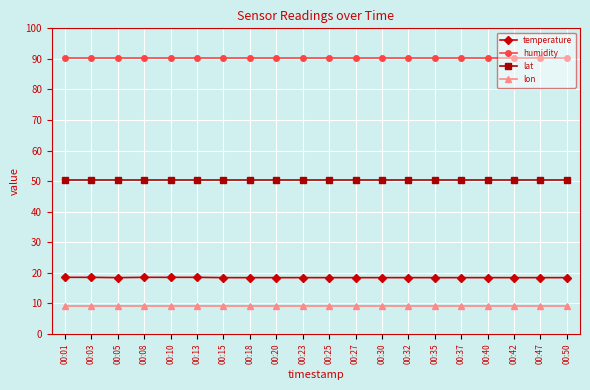

What is the total value across all series at 00:10?

168.2